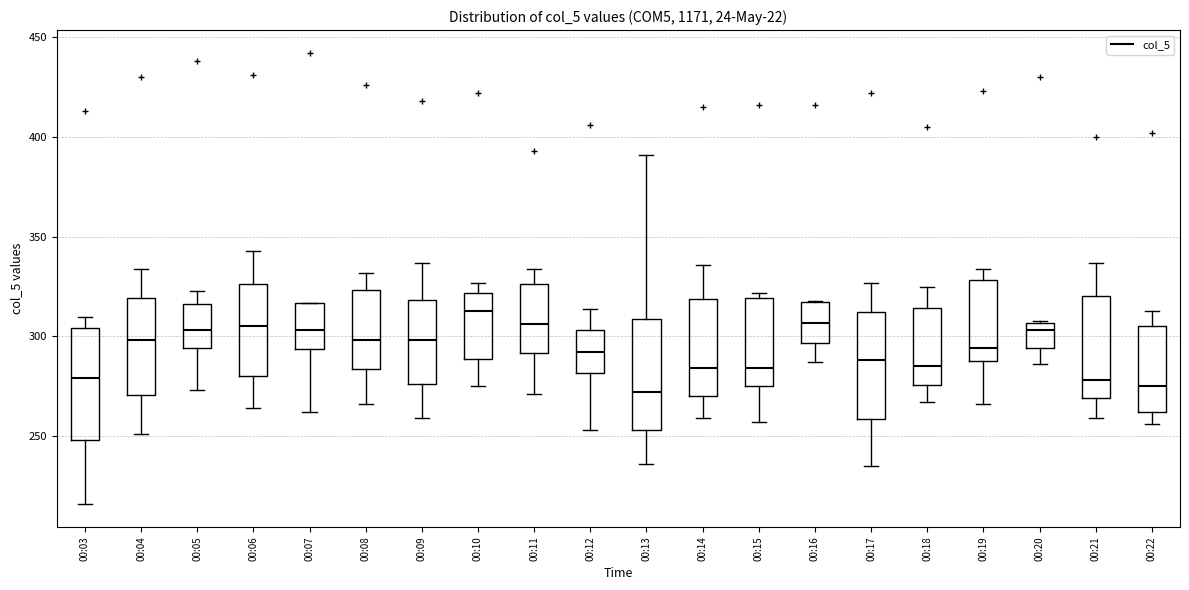

Reading left to right, read every box against the y-axis: the position of its median line, the range the box covers, and the ends of its whiskers. The values are not printed on the chart, so give them approximately, as read against the axis.

00:03: median 280, box 250 to 305, whiskers 215 to 310
00:04: median 300, box 270 to 320, whiskers 250 to 335
00:05: median 305, box 295 to 315, whiskers 275 to 325
00:06: median 305, box 280 to 325, whiskers 265 to 345
00:07: median 305, box 295 to 315, whiskers 260 to 315
00:08: median 300, box 285 to 325, whiskers 265 to 330
00:09: median 300, box 275 to 320, whiskers 260 to 335
00:10: median 315, box 290 to 320, whiskers 275 to 325
00:11: median 305, box 290 to 325, whiskers 270 to 335
00:12: median 290, box 280 to 305, whiskers 255 to 315
00:13: median 270, box 255 to 310, whiskers 235 to 390
00:14: median 285, box 270 to 320, whiskers 260 to 335
00:15: median 285, box 275 to 320, whiskers 255 to 320 (just above the box's upper edge)
00:16: median 305, box 295 to 320, whiskers 285 to 320
00:17: median 290, box 260 to 315, whiskers 235 to 325
00:18: median 285, box 275 to 315, whiskers 265 to 325
00:19: median 295, box 290 to 330, whiskers 265 to 335
00:20: median 305 (just below the box's upper edge), box 295 to 305, whiskers 285 to 310
00:21: median 280, box 270 to 320, whiskers 260 to 335
00:22: median 275, box 260 to 305, whiskers 255 to 315